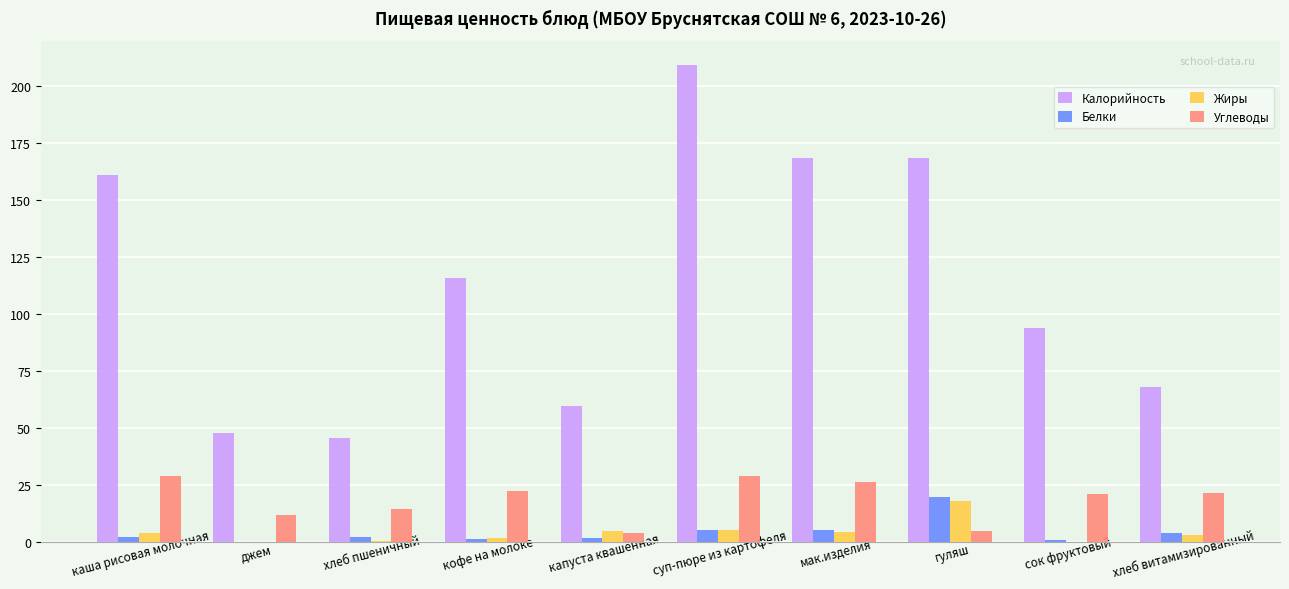

Is the value of Калорийность at капуста квашенная greater than the value of Белки at джем?

Yes